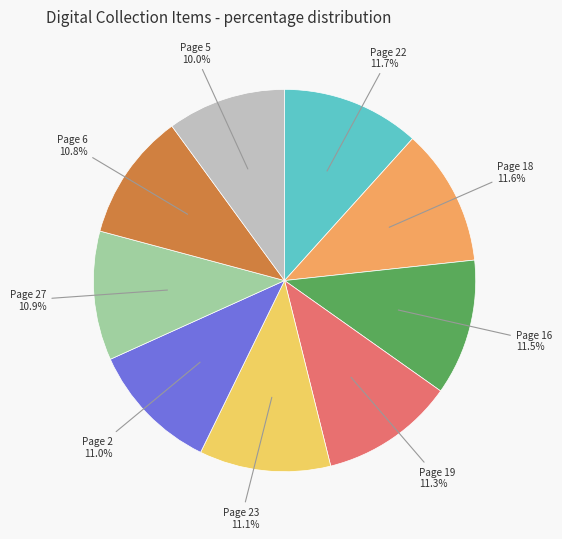

Does any single category account for the majority?

No